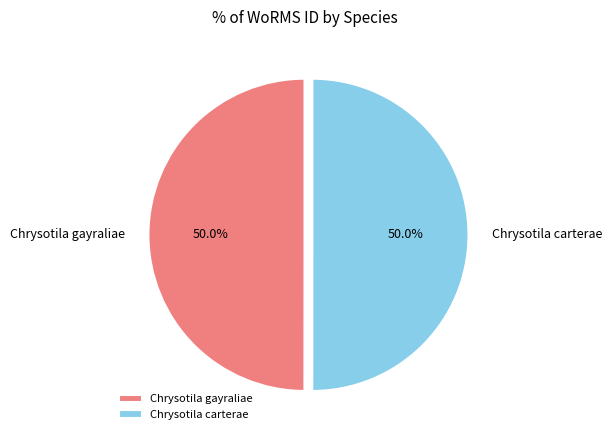

Do Chrysotila carterae and Chrysotila gayraliae together represent more than half of the pie?

Yes